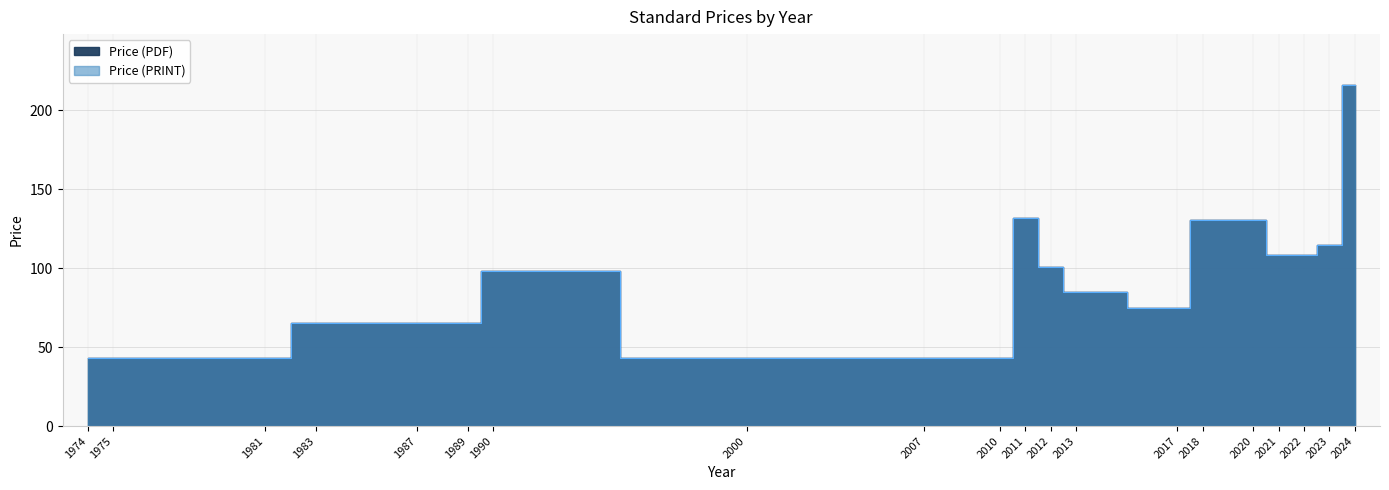

In Price (PRINT), how many points are higher than both neighbors (excluding endpoints)?

3